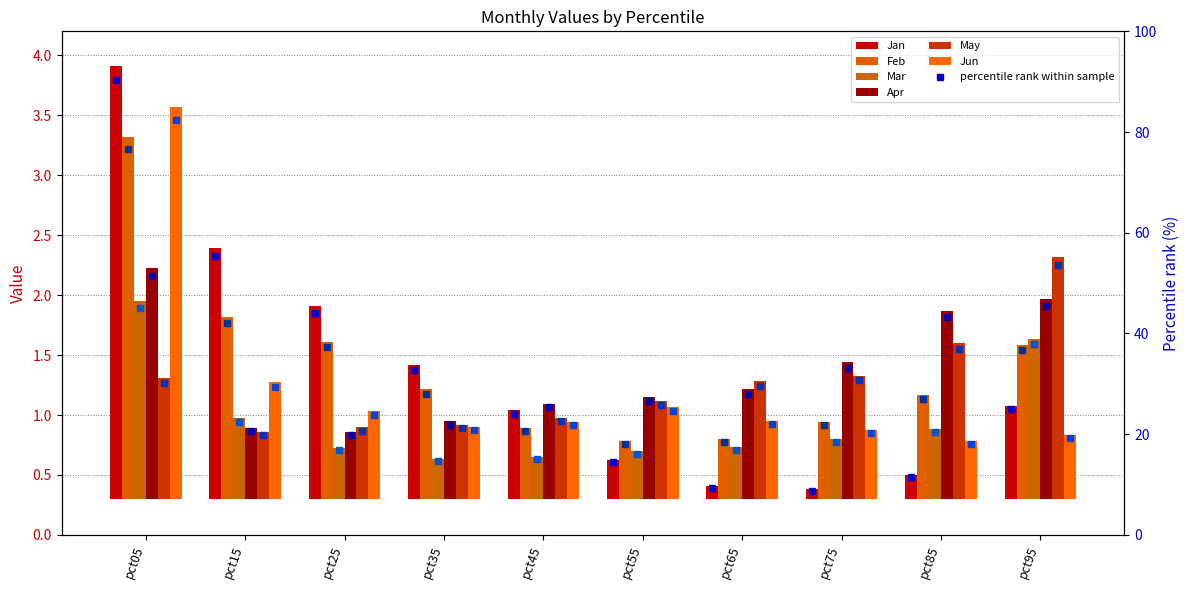

Reading left to right, extract all data points from this chart.

Jan: 3.6	2.1	1.6	1.1	0.7	0.3	0.1	0.1	0.2	0.8
Feb: 3.0	1.5	1.3	0.9	0.6	0.5	0.5	0.6	0.9	1.3
Mar: 1.6	0.7	0.4	0.3	0.4	0.4	0.4	0.5	0.6	1.3
Apr: 1.9	0.6	0.6	0.6	0.8	0.8	0.9	1.1	1.6	1.7
May: 1.0	0.6	0.6	0.6	0.7	0.8	1.0	1.0	1.3	2.0
Jun: 3.3	1.0	0.7	0.6	0.6	0.8	0.7	0.6	0.5	0.5